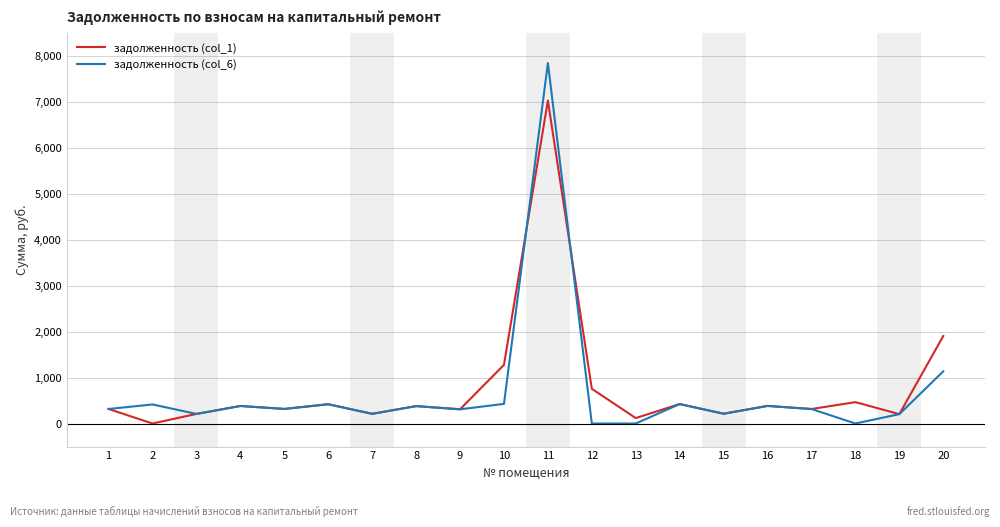

At which category does the chart reach its peak across all series?

11